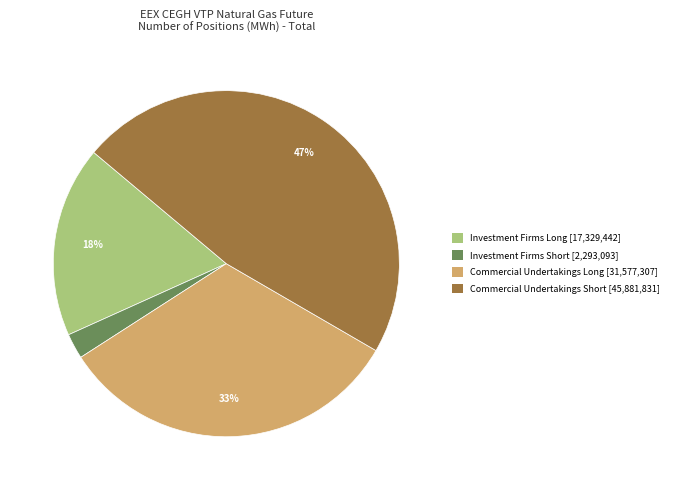

To the nearest percent, what is the combined percentage of Investment Firms Short [2,293,093] and Commercial Undertakings Long [31,577,307]?

35%